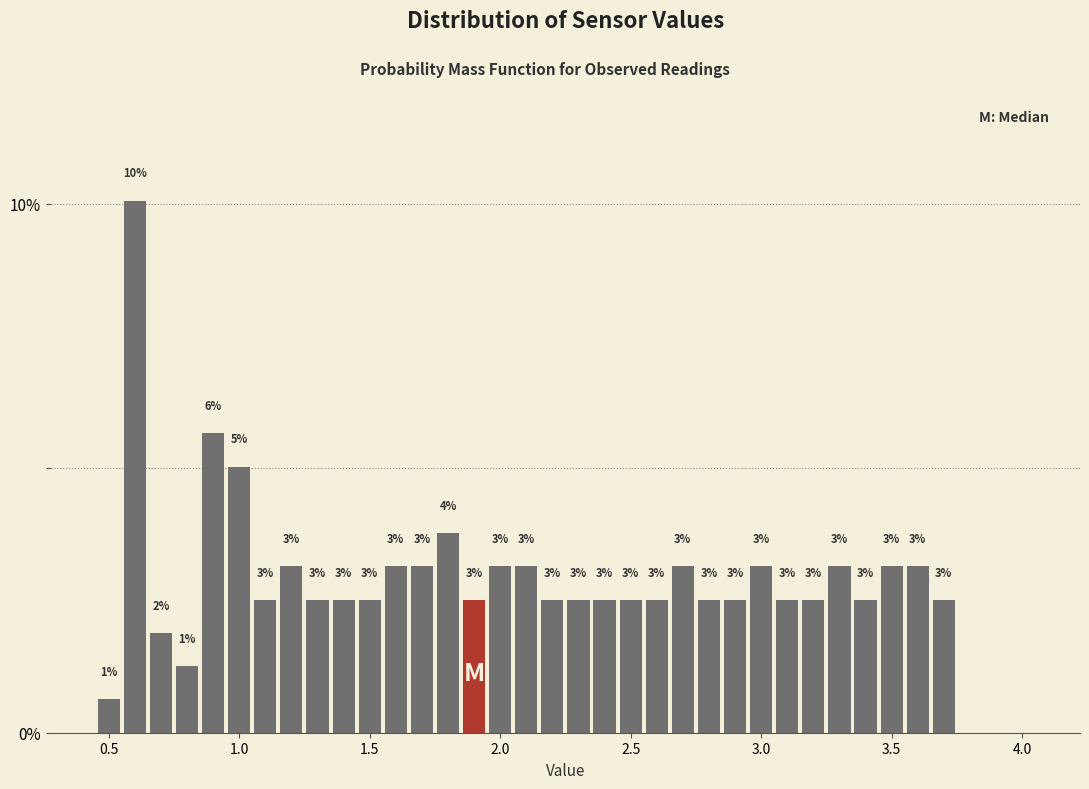

Around what value on the x-axis is the tallest bar? Give the approximate position of its centre, as read against the axis.

0.60